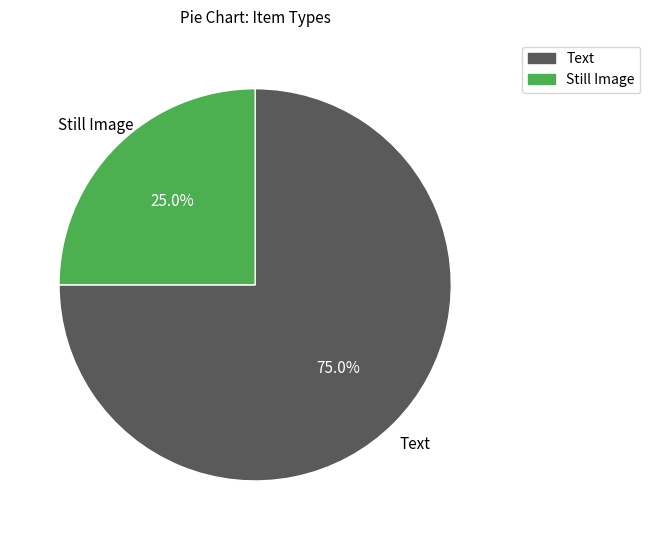

Which slice is the largest?

Text